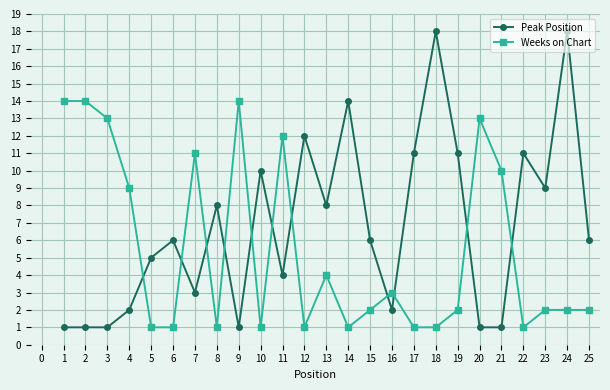

The Weeks on Chart series shows 19 at 7. True or false?

False